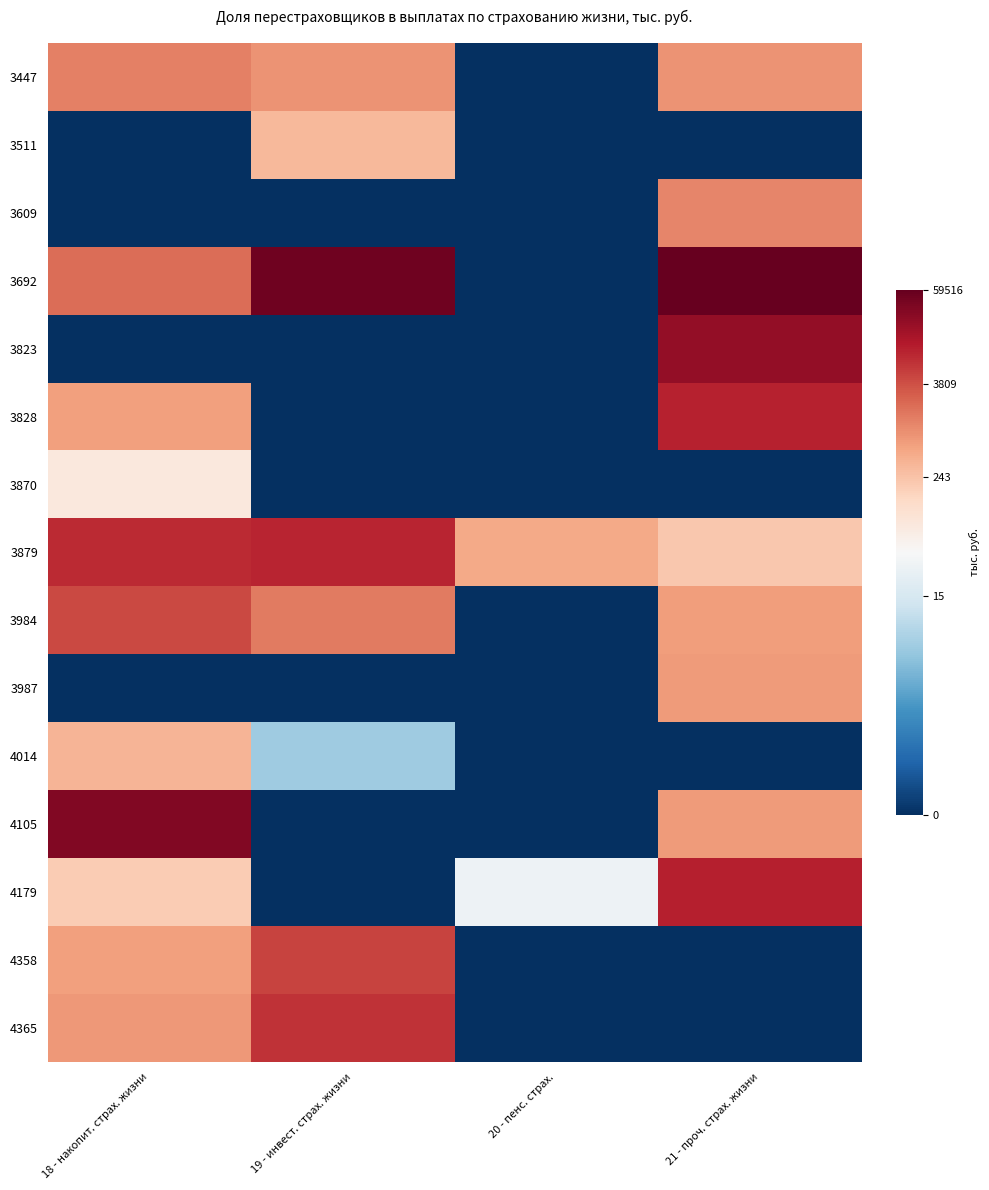

Which series has the largest range (max minus min)?

3692